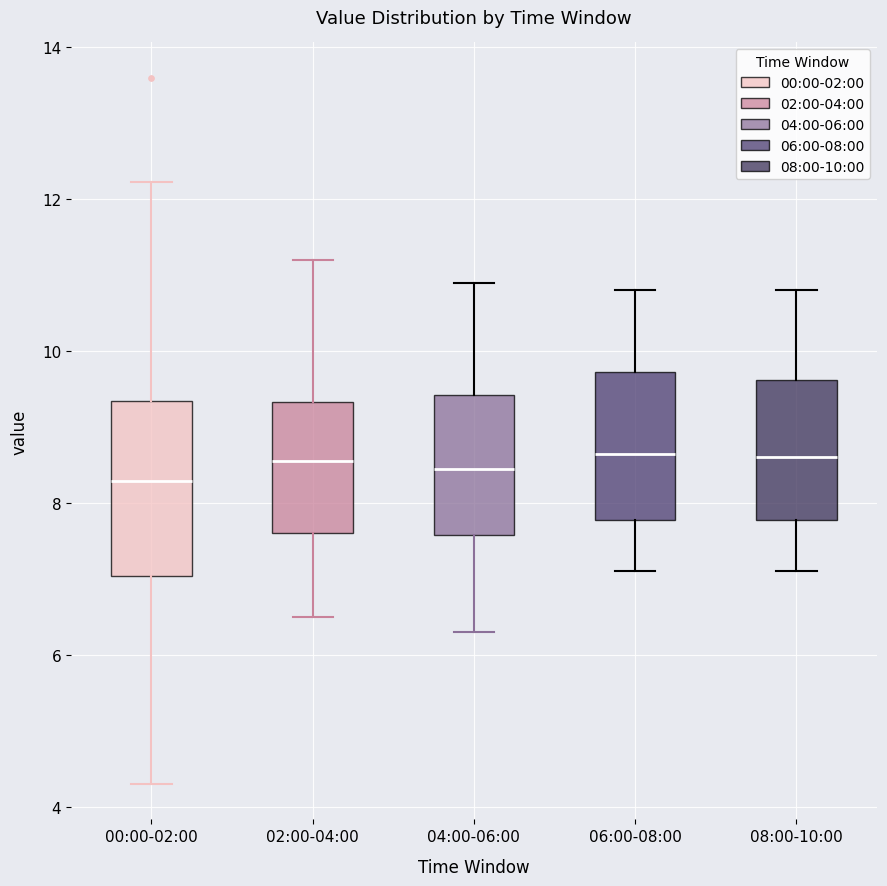

Comparing the boxes themselves (not the whiskers), which one is the tallest?

00:00-02:00